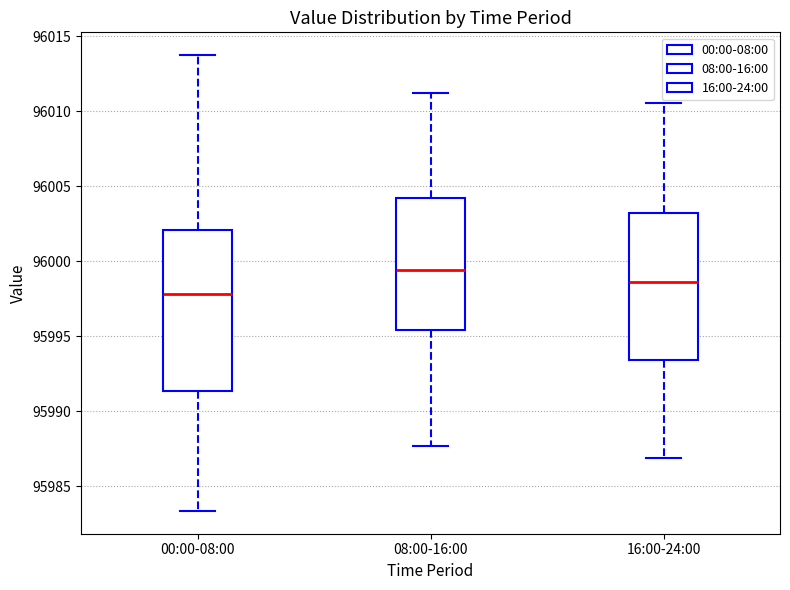

Where does the lower whisker of the box for 00:00-08:00 end on the y-axis? The values are not printed on the chart, so give them approximately, as read against the axis.

95983.5